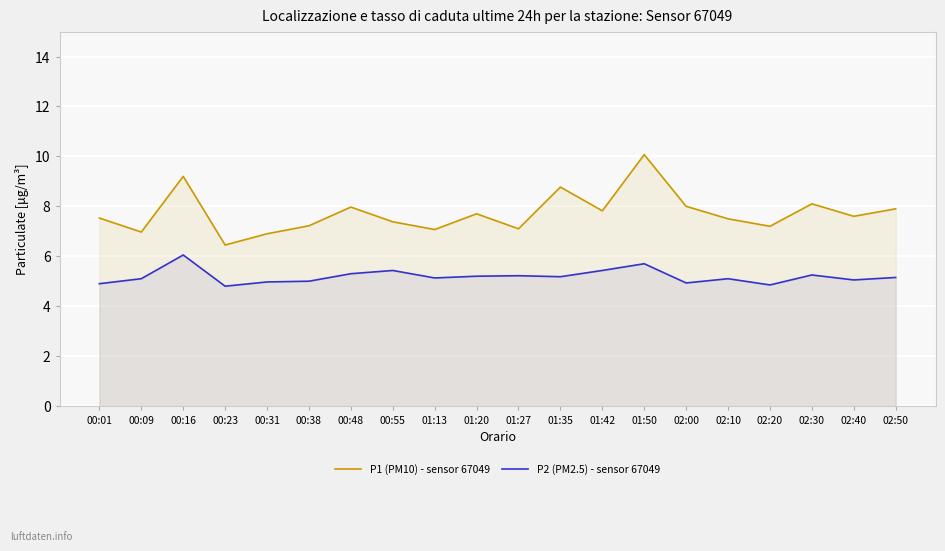

True or false: P2 (PM2.5) - sensor 67049 has more than 2 interior local peaks.

True